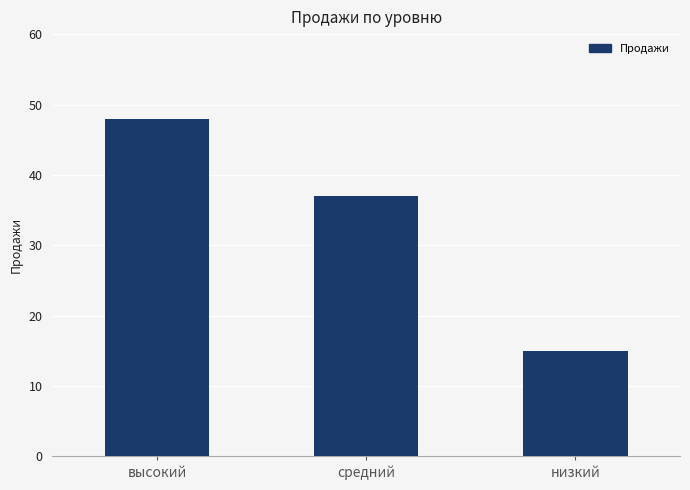

Reading left to right, extract all data points from this chart.

48	37	15